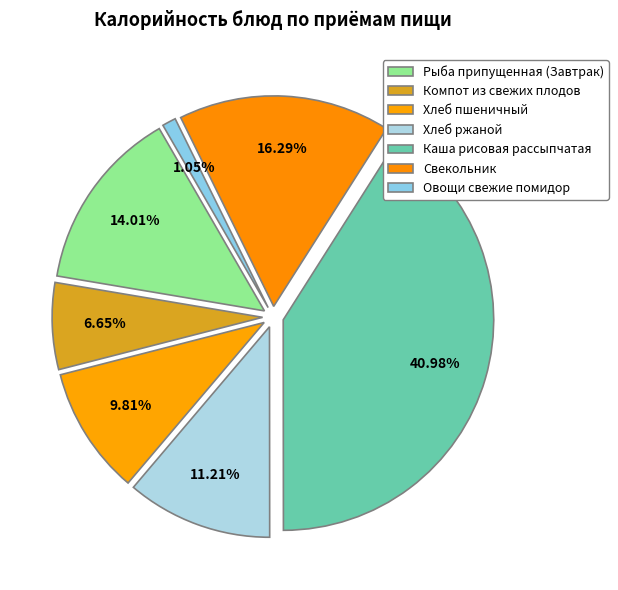

Rank the categories by value from highest to lowest.

Каша рисовая рассыпчатая, Свекольник, Рыба припущенная (Завтрак), Хлеб ржаной, Хлеб пшеничный, Компот из свежих плодов, Овощи свежие помидор